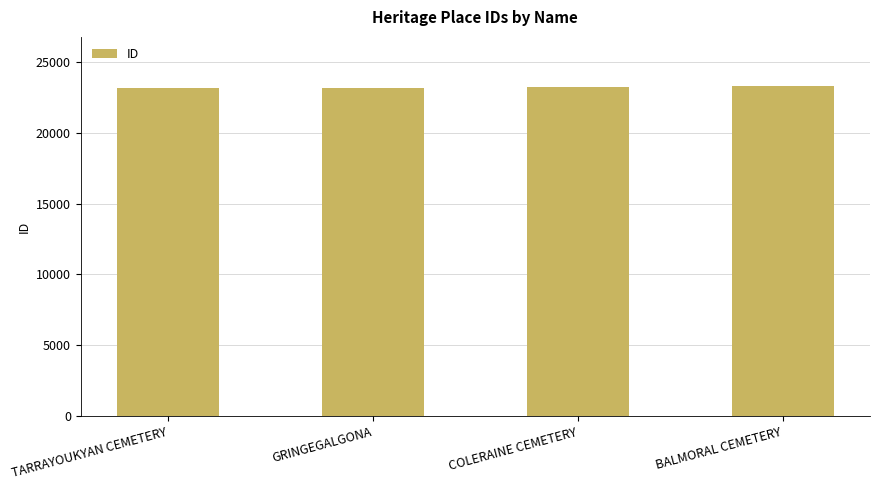

Is it true that the value at GRINGEGALGONA is 33078?

False